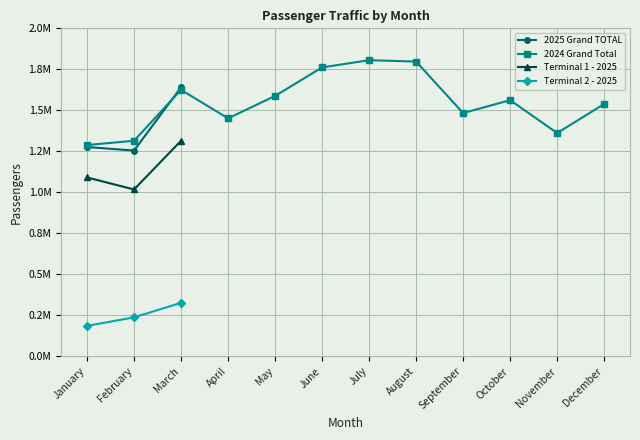

Which series has the largest total across all categories?

2024 Grand Total